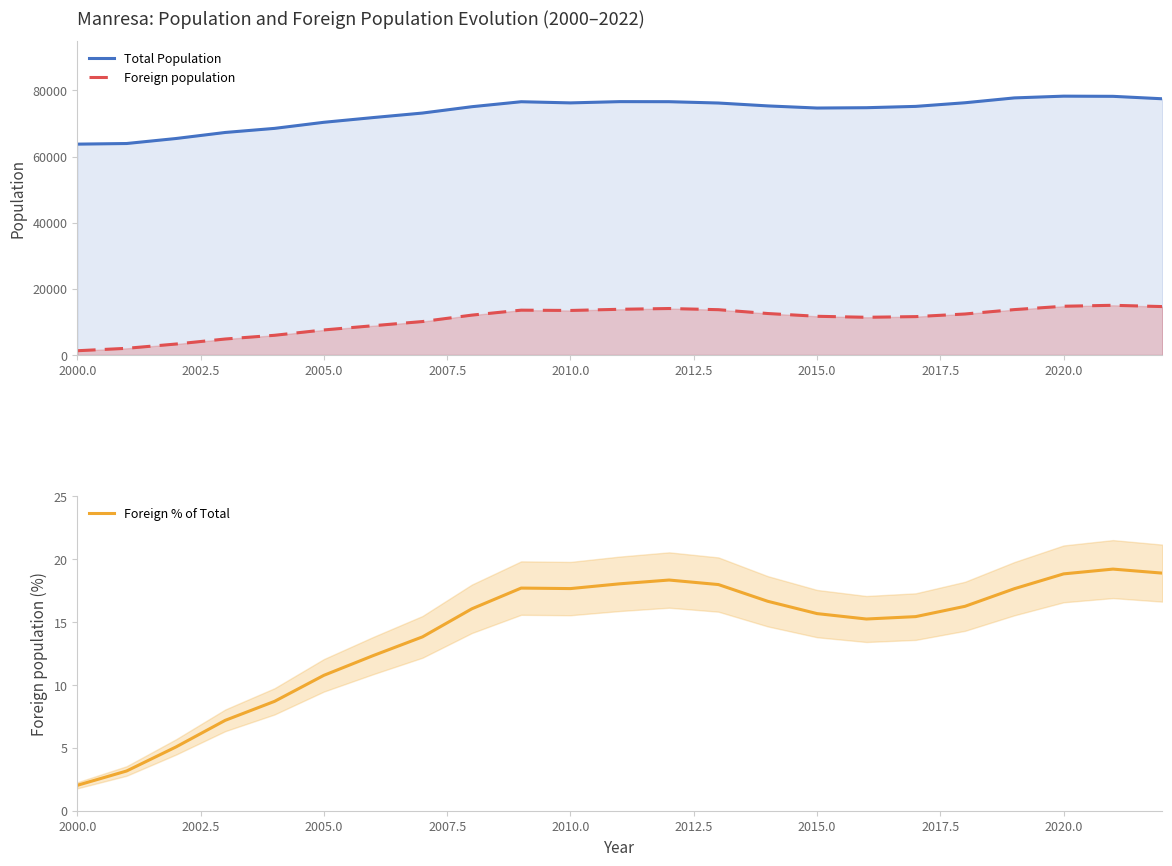

What is the maximum value for Total Population?

78245.0